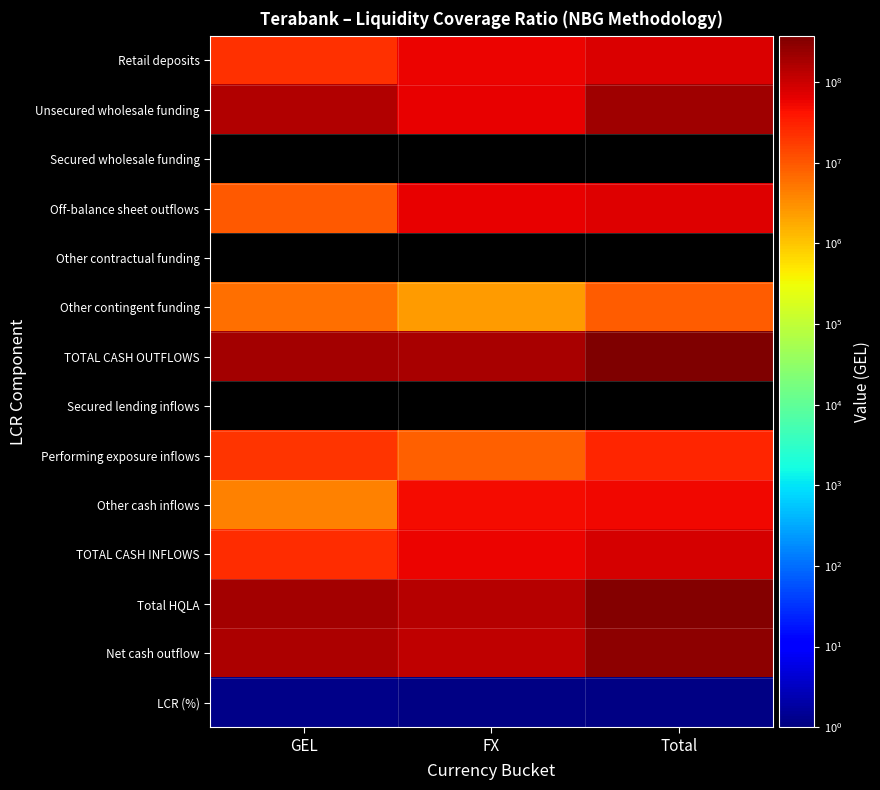

At which label does Performing exposure inflows first exceed 20866175?

GEL